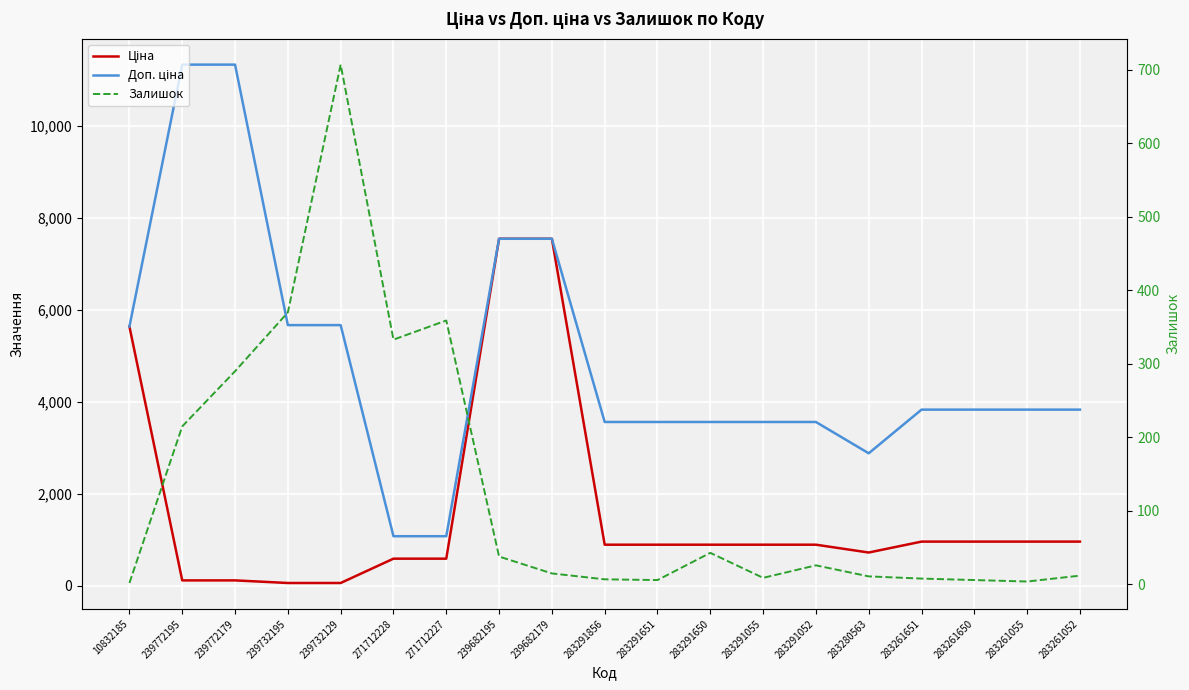

After their last crossing, which series has the higher values: Ціна or Залишок?

Ціна